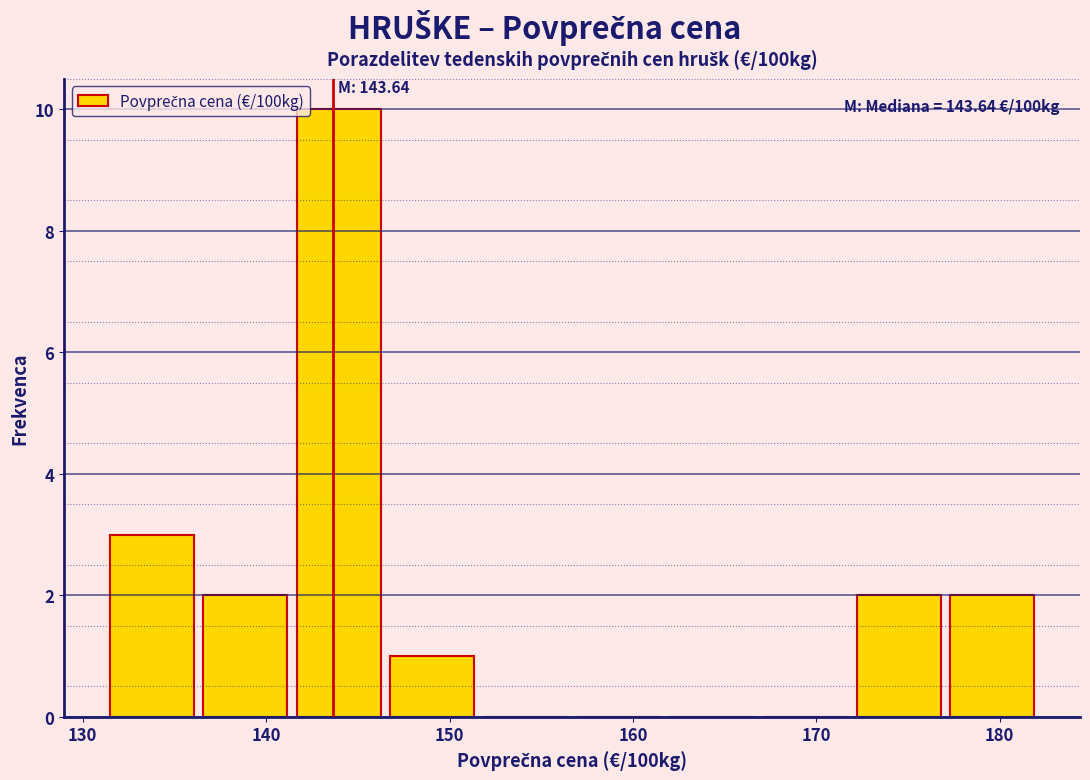

Over which range of the x-axis is the bar tallest?

141 to 147